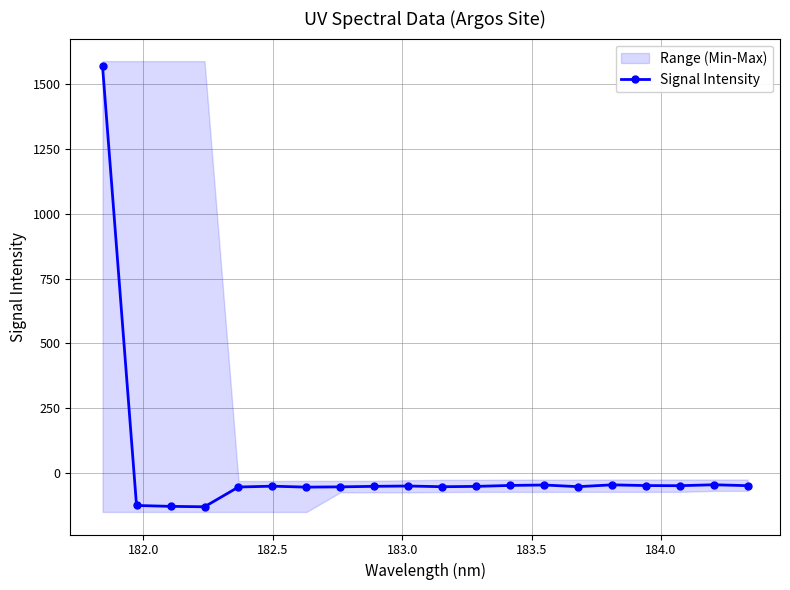

True or false: Signal Intensity has more than 2 interior local peaks.

True